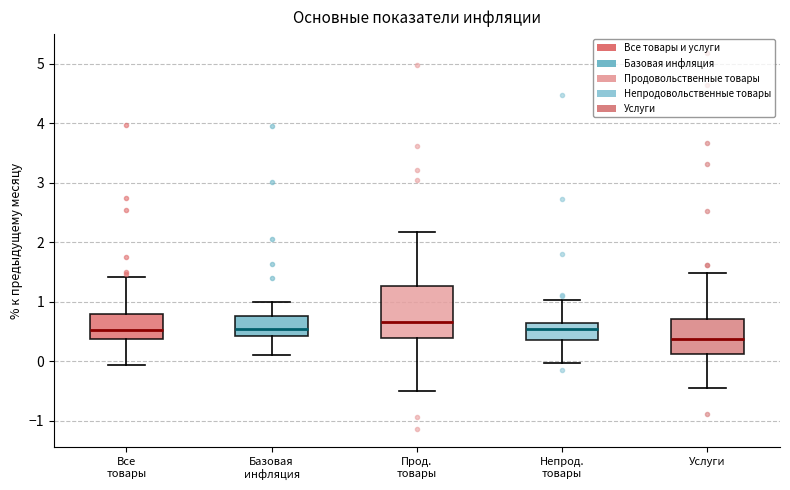

Which box is the tallest, from its lower edge to its upper edge?

Прод. товары